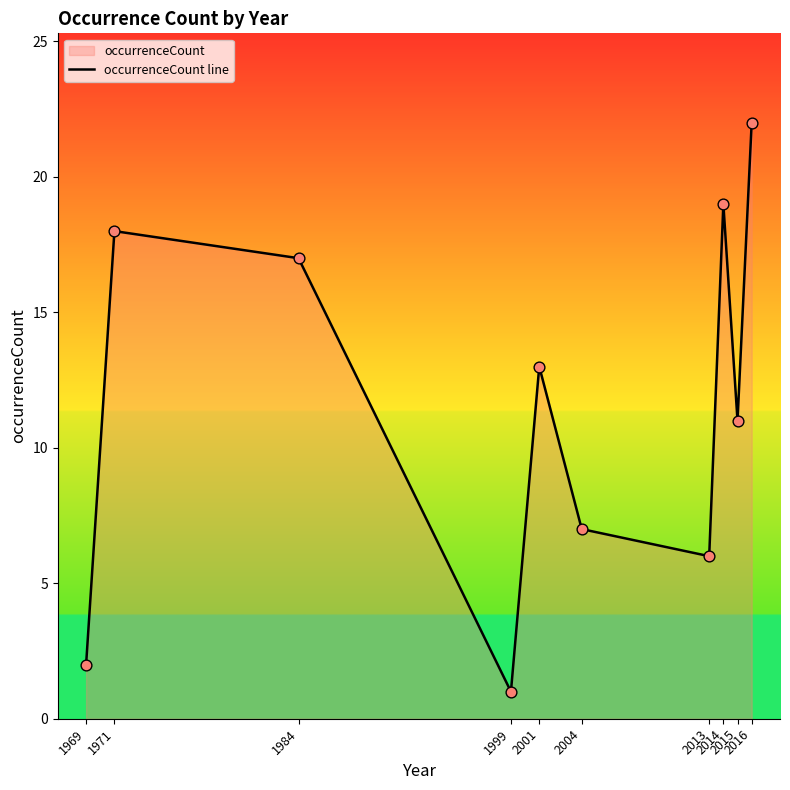

What is the ratio of the value at 1984 to the value at 2001?

1.3